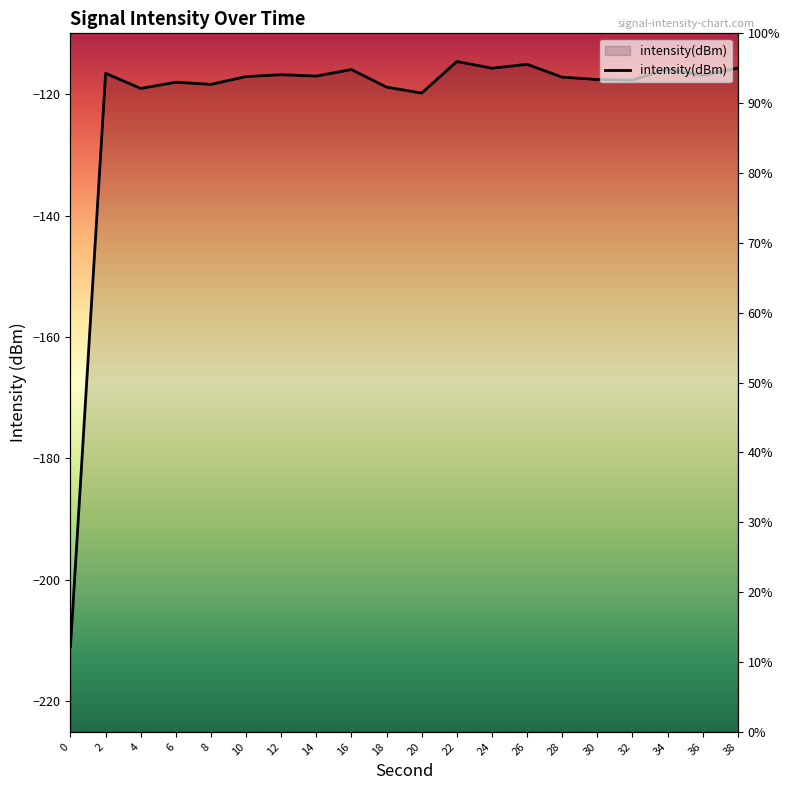

What is the change in value from 2 to 34?

+0.7